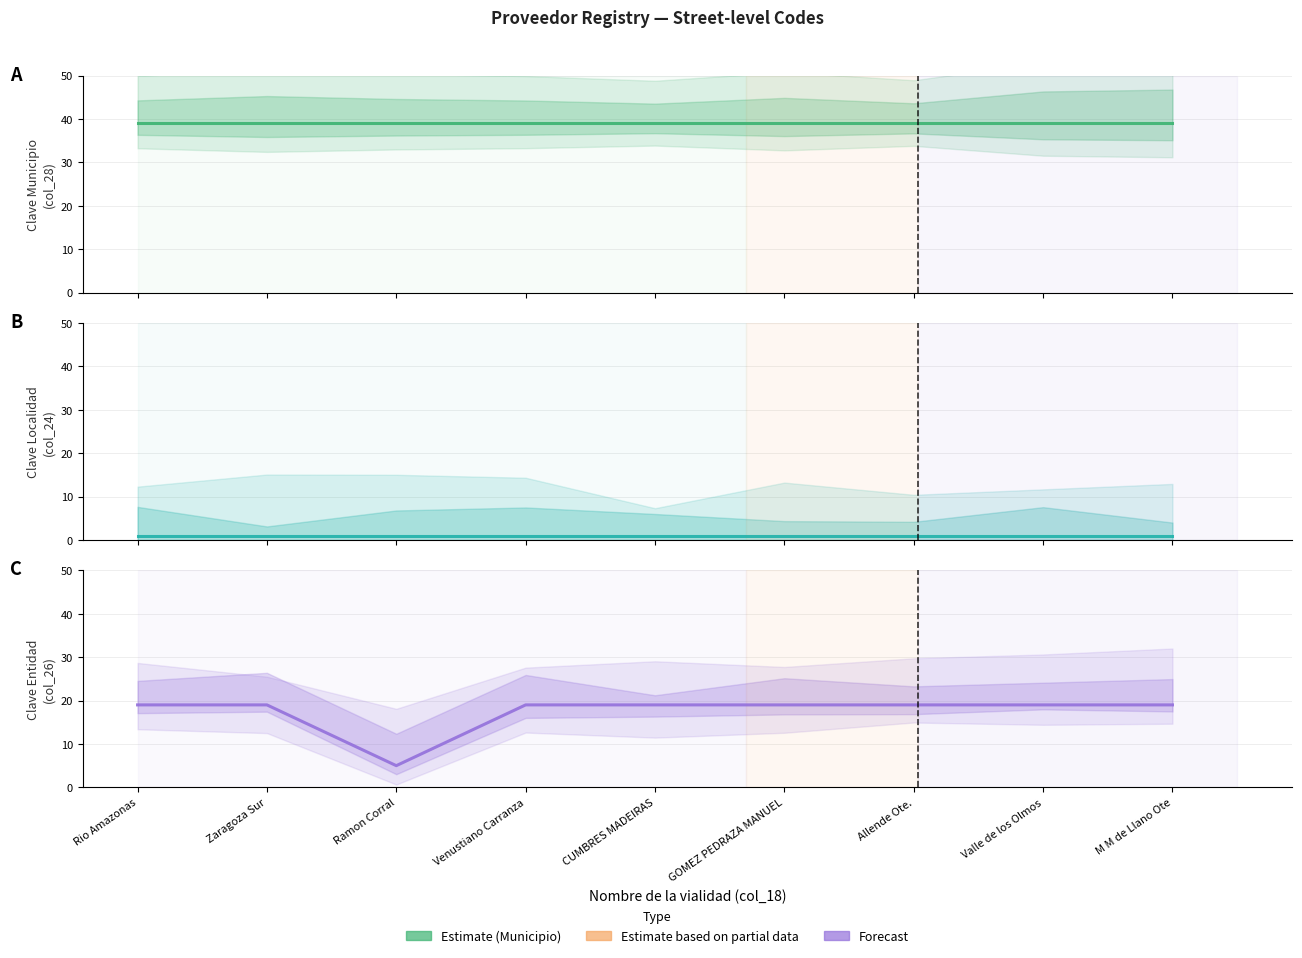

True or false: col_28 (Municipio) has more than 1 points higher than both neighbors.

False